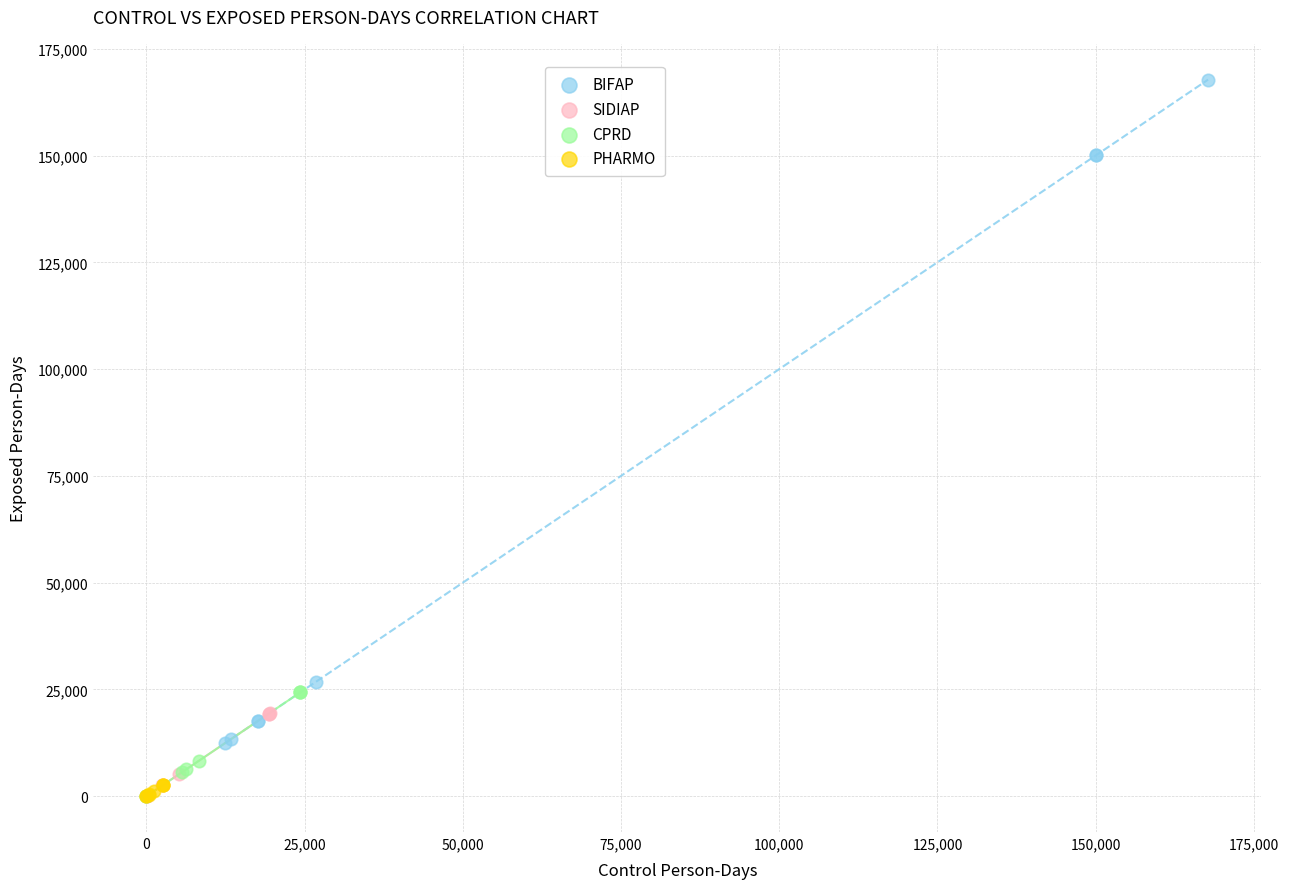

Which series has the widest spread of Y values?

BIFAP